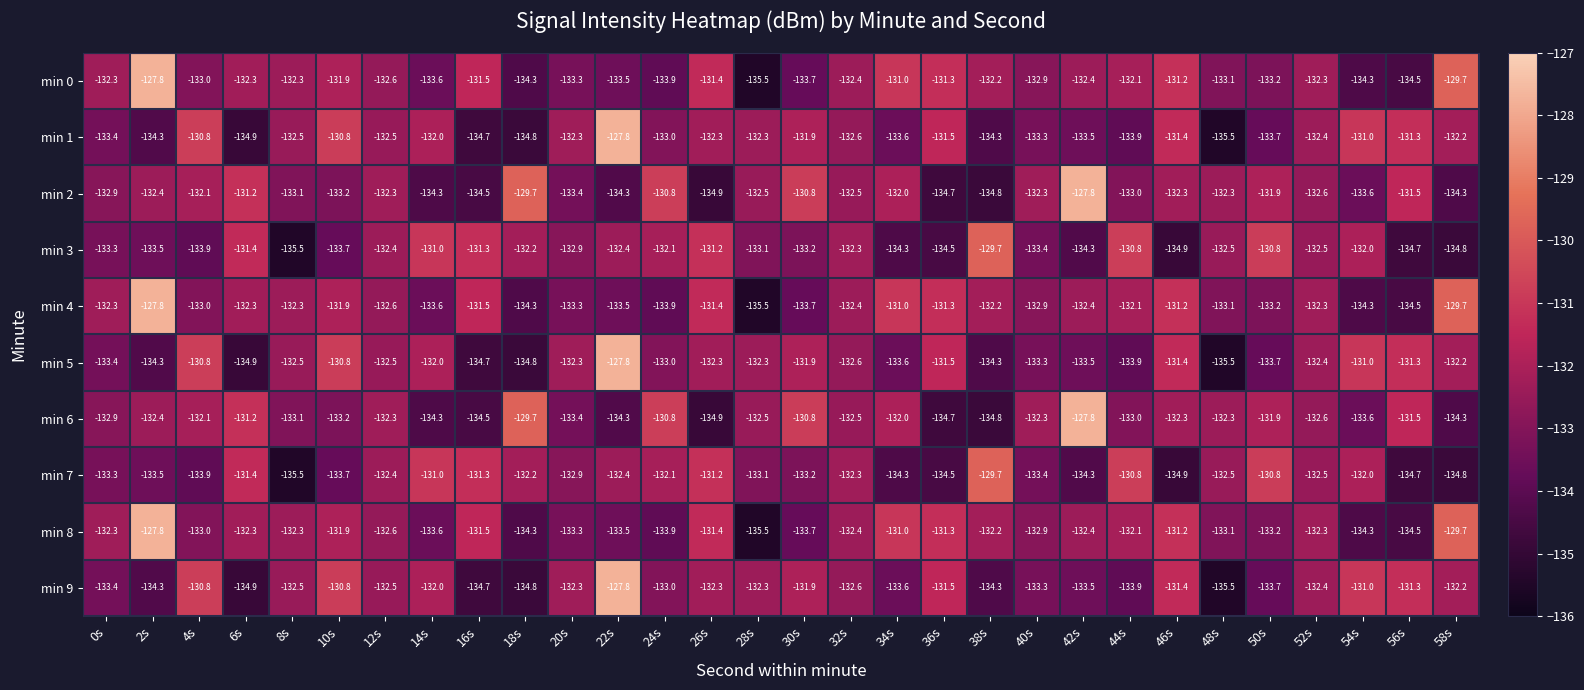

What is the difference between the maximum and minimum values in the min 0 series?

7.7